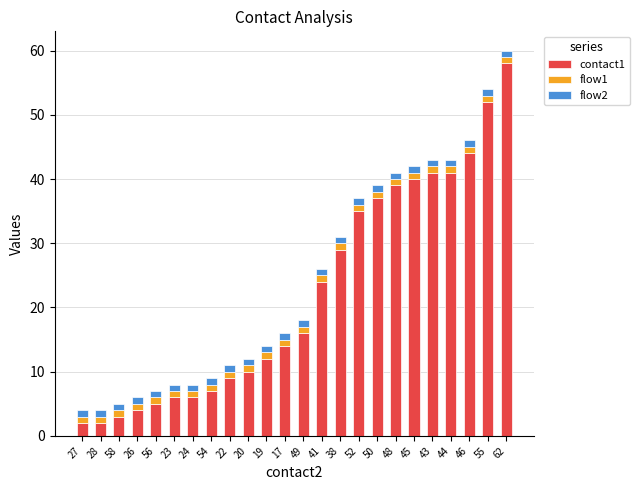

True or false: contact1 has a value of 26 at 43.

False